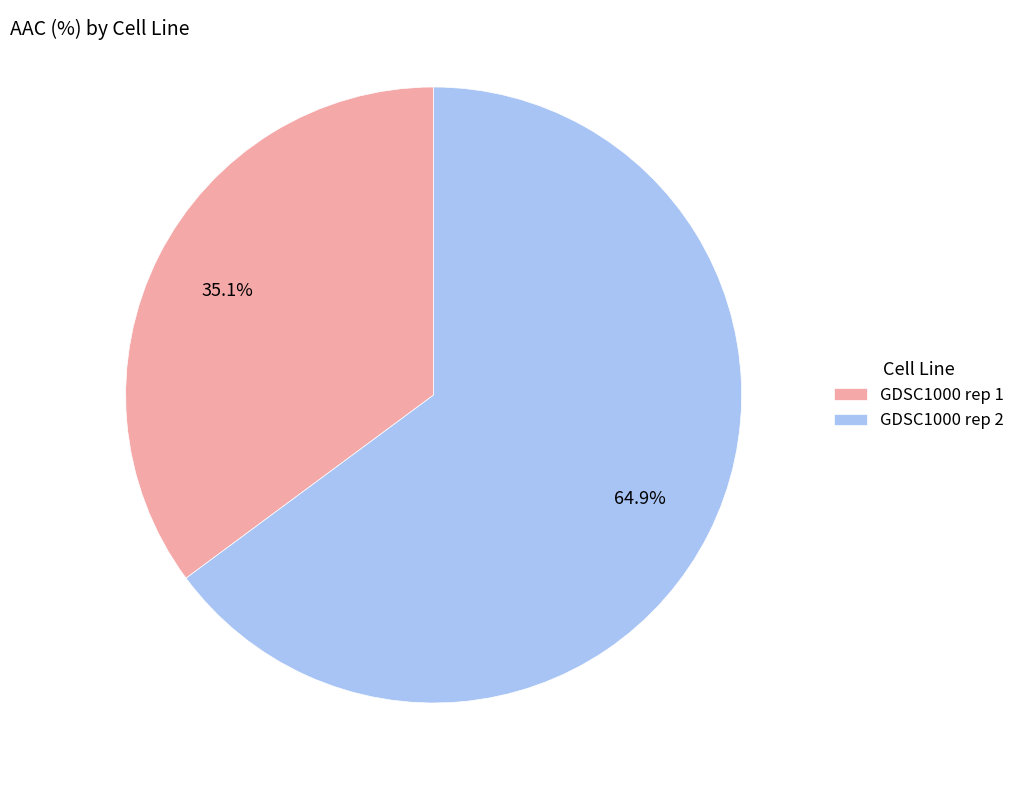

To the nearest percent, what is the difference between the GDSC1000 rep 1 and GDSC1000 rep 2 slice percentages?

30%